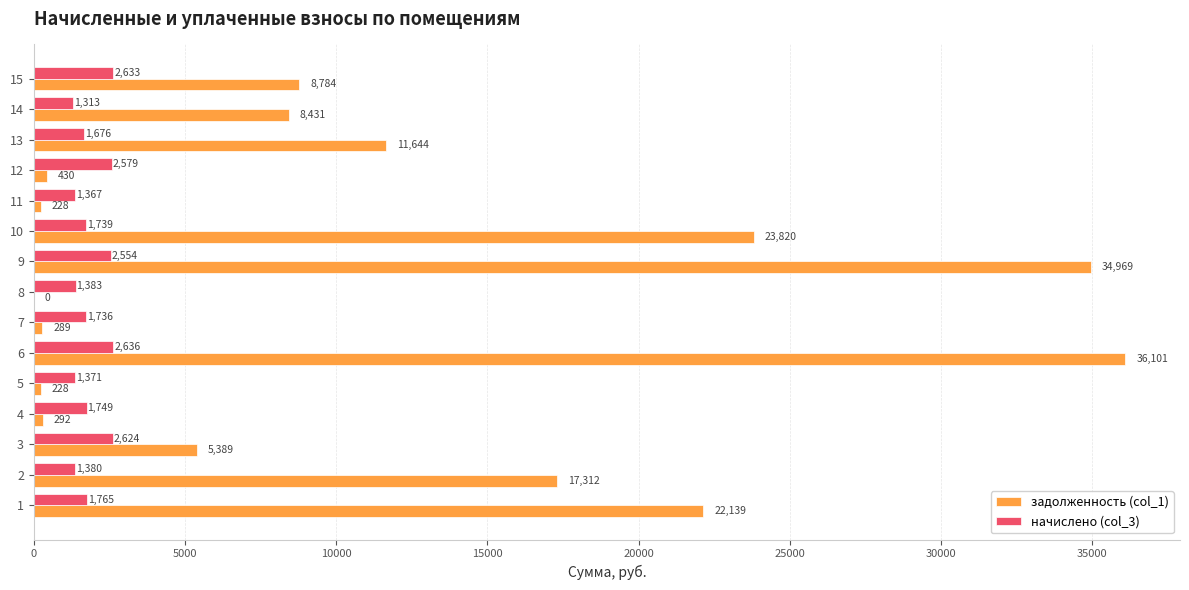

True or false: начислено (col_3) has a value of 1383.3 at 8.

True